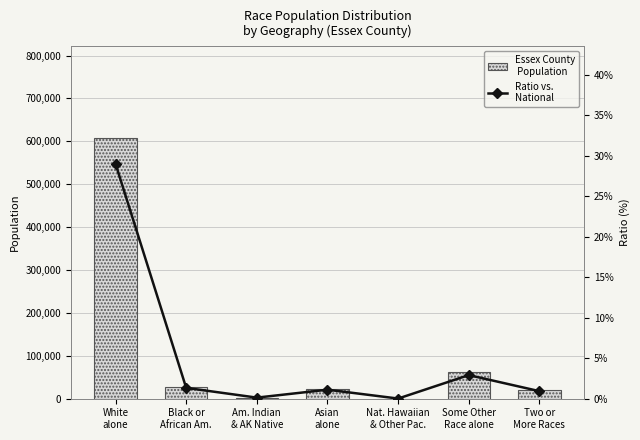

Between Black or
African Am. and Asian
alone, which is larger?

Black or
African Am.